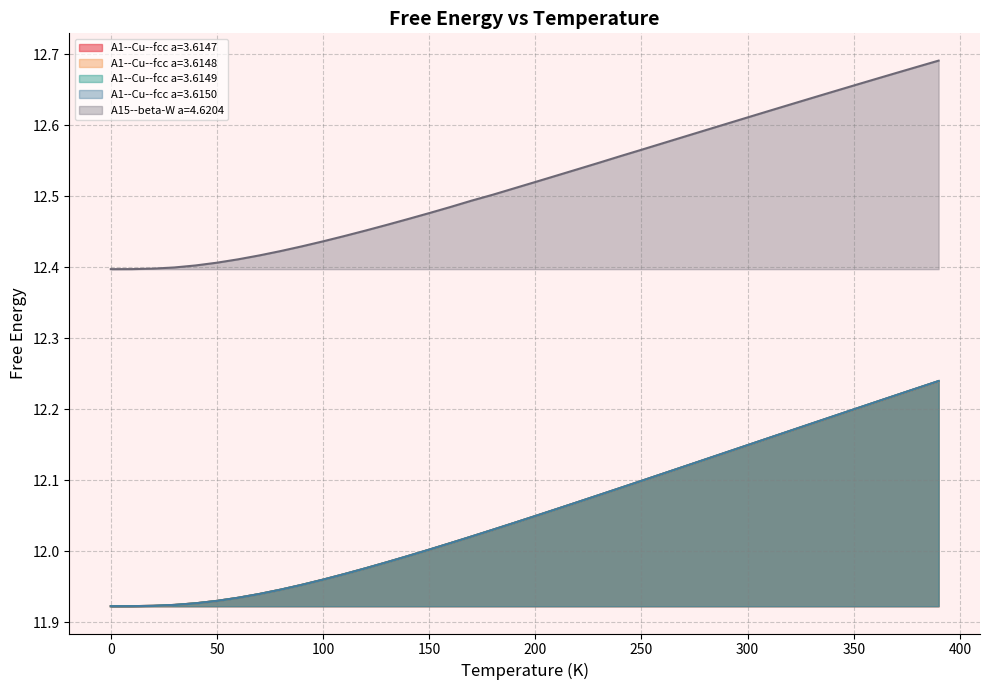

What is the sum of all A1--Cu--fcc a=3.6147 values?

482.2